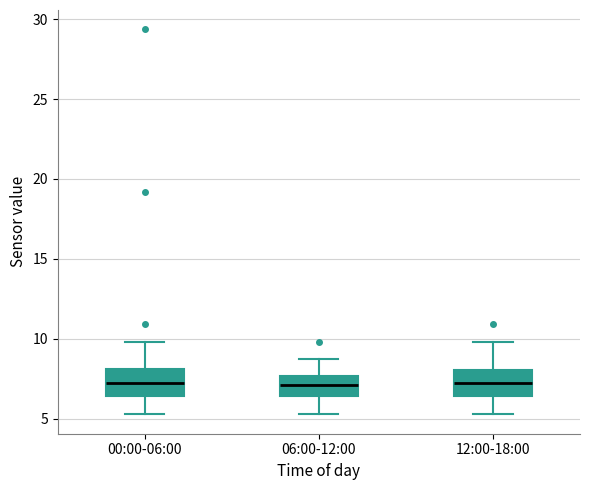

Reading left to right, read every box against the y-axis: the position of its median line, the range the box covers, and the ends of its whiskers. The values are not printed on the chart, so give them approximately, as read against the axis.

00:00-06:00: median 7.0, box 6.5 to 8.0, whiskers 5.5 to 10.0
06:00-12:00: median 7.0, box 6.5 to 7.5, whiskers 5.5 to 8.5
12:00-18:00: median 7.0, box 6.5 to 8.0, whiskers 5.5 to 10.0